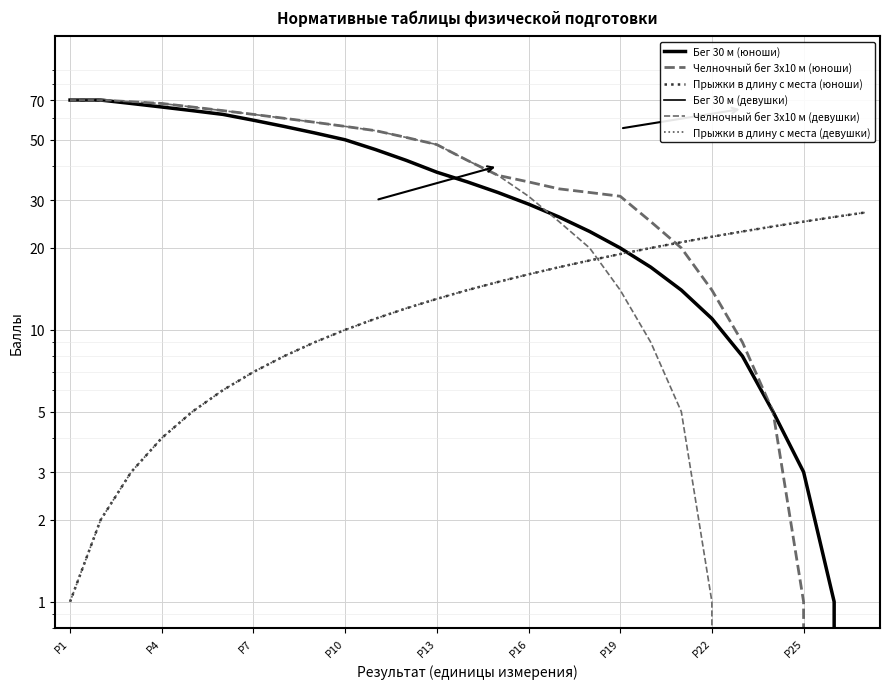

What is the maximum value for Челночный бег 3x10 м (юноши)?

70